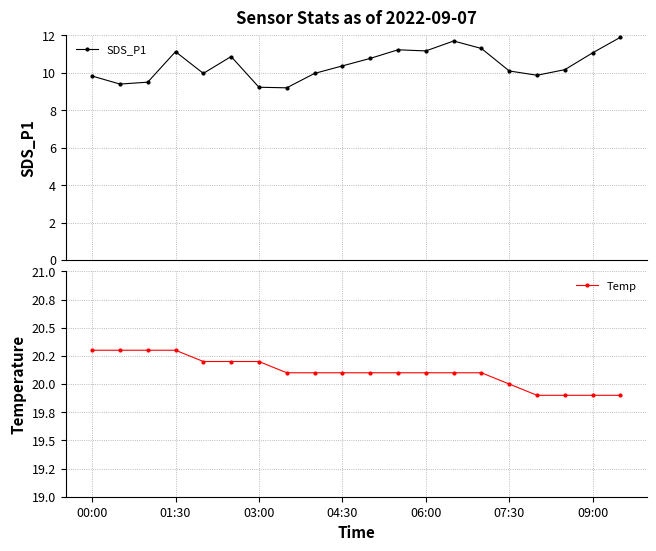

What is the lowest value of the SDS_P1 series?

9.2